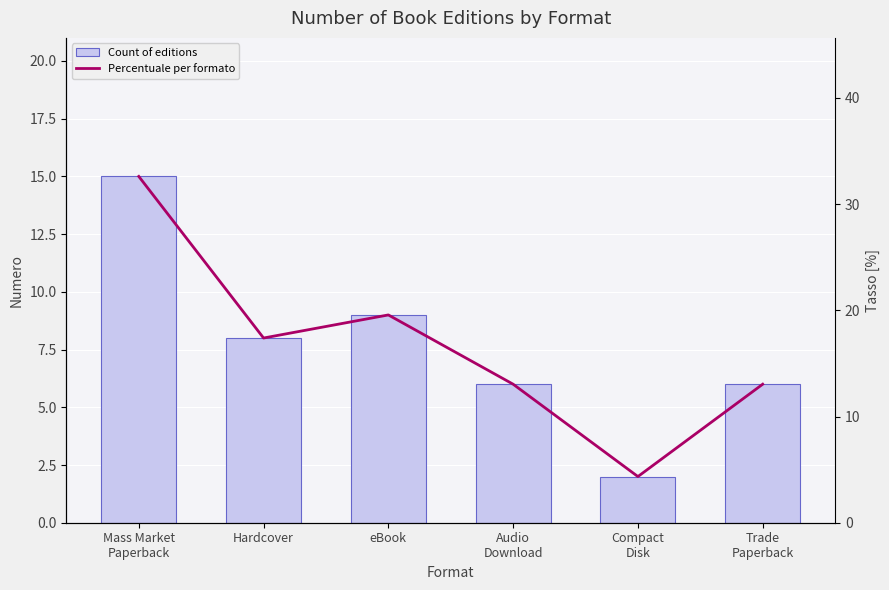

True or false: Percentuale per formato has a value of 8.7 at Hardcover.

False